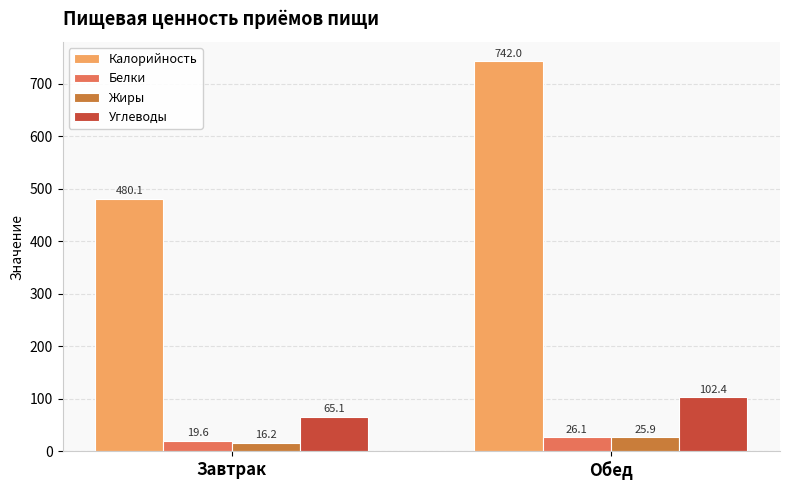

What is the average value of the Жиры series?

21.1